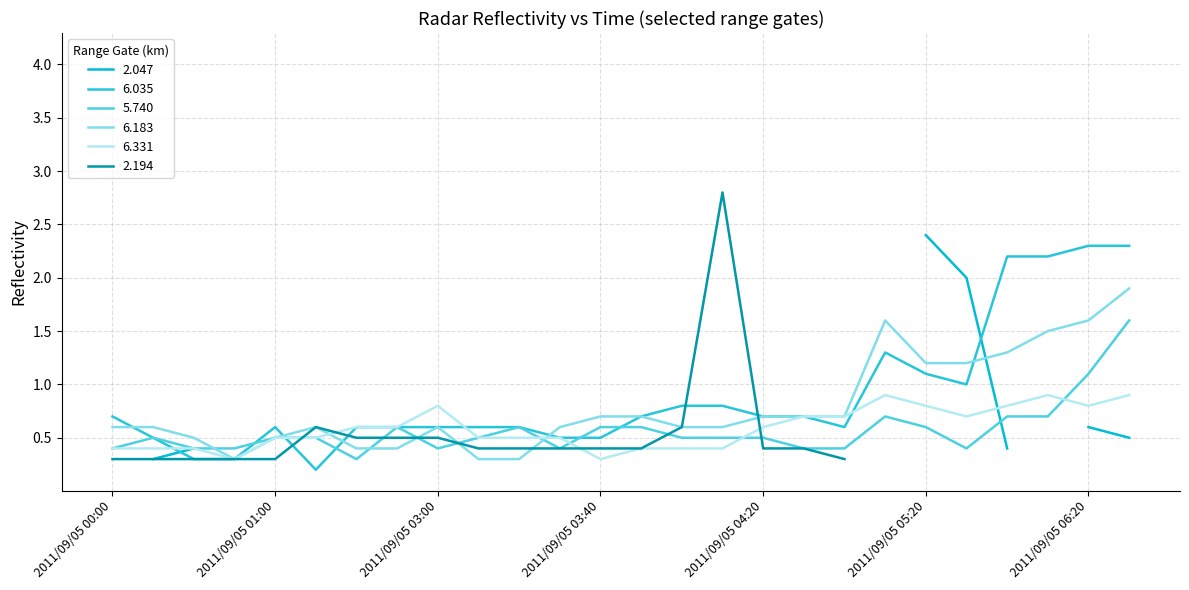

Is it true that 6.035 equals 0.9 at 2011/09/05 03:40?

False